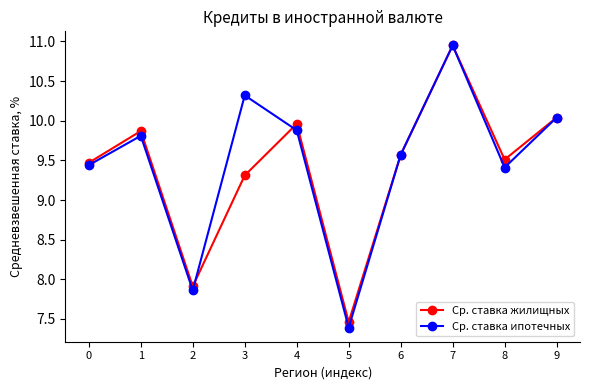

How many interior local valleys does the Ср. ставка жилищных series have?

3